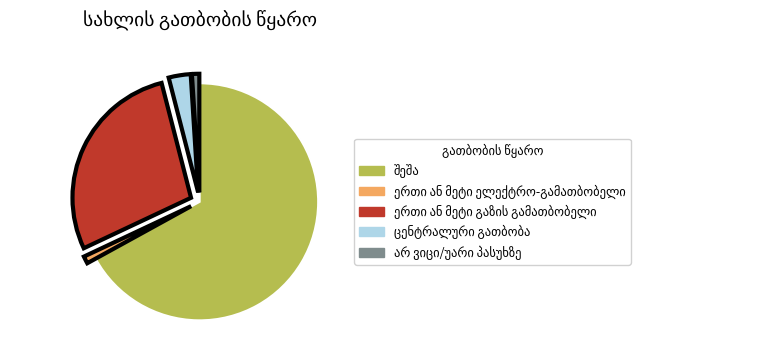

Does any single category account for the majority?

Yes